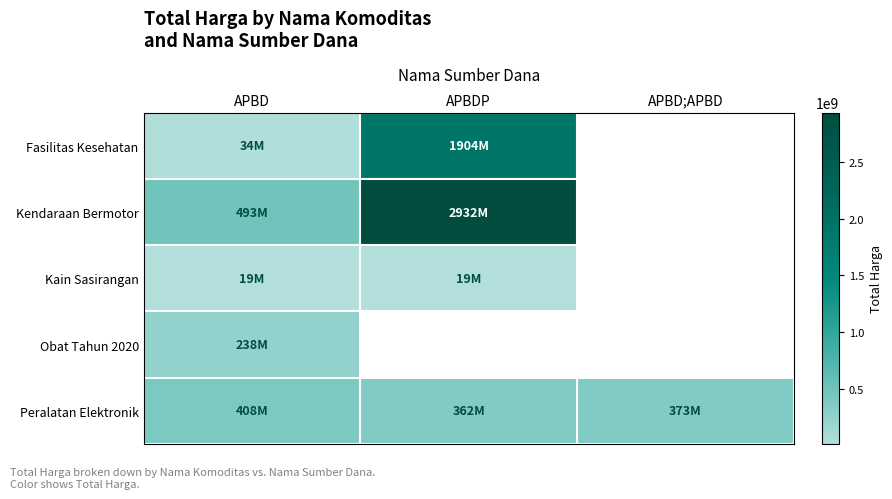

Which has a higher value, APBD or APBDP?

APBDP